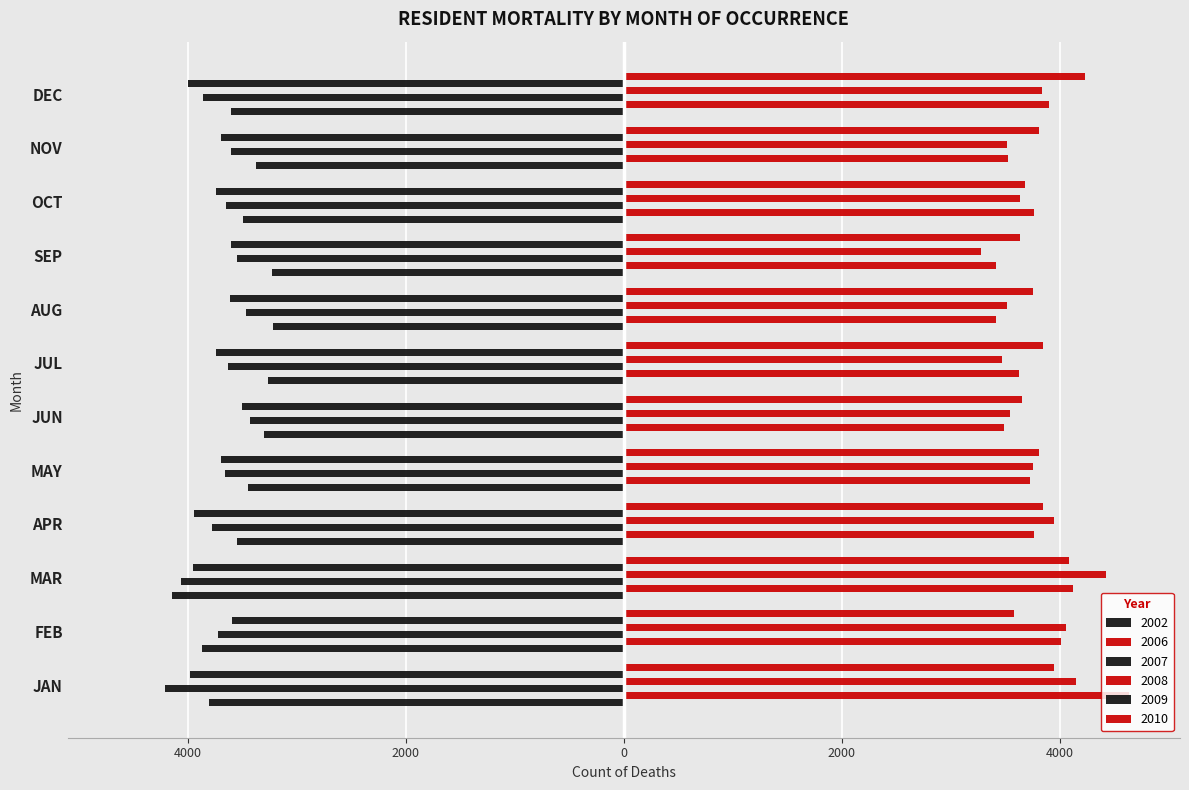

The 2008 series shows 5739 at JAN. True or false?

False